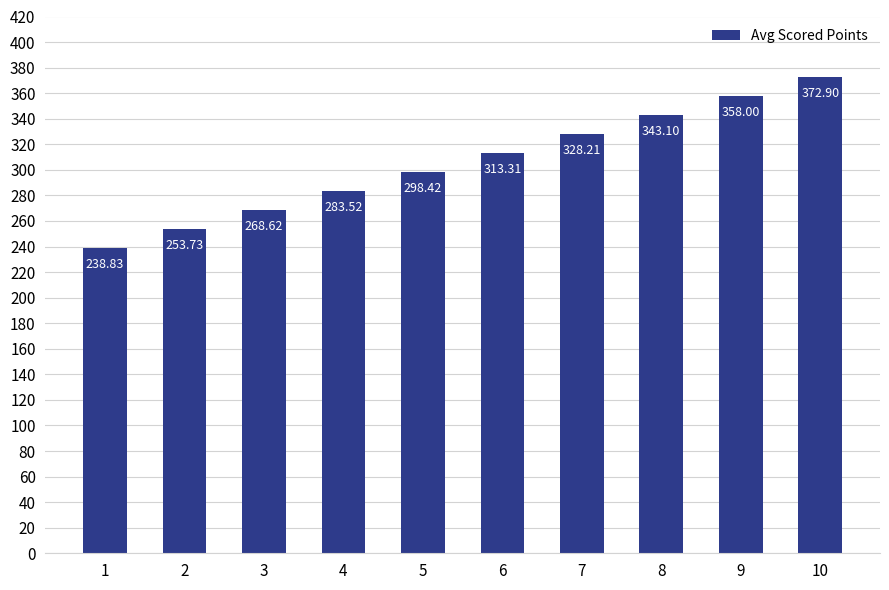

How many bars are there in total?

10